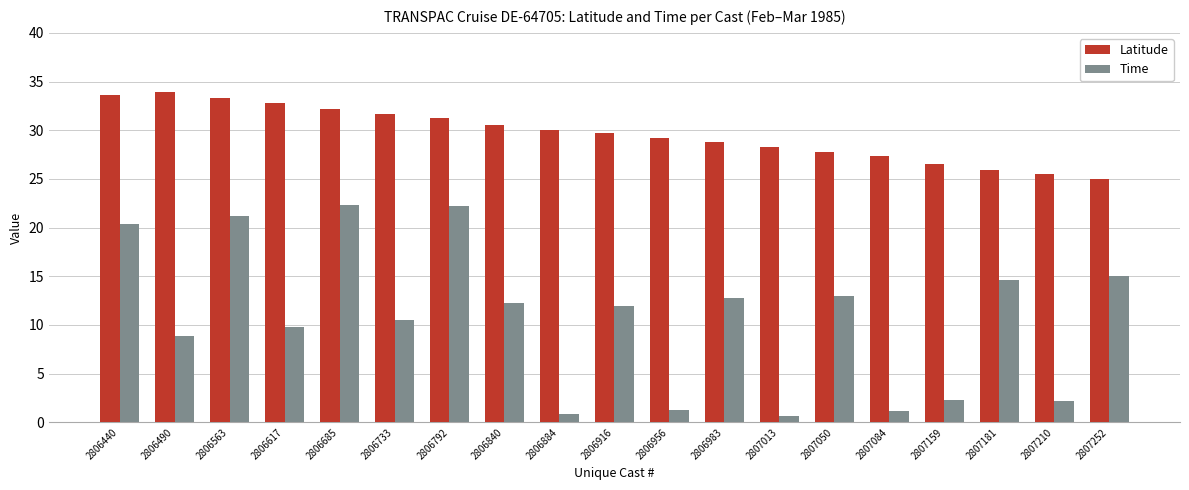

Does the chart contain stacked bars?

No